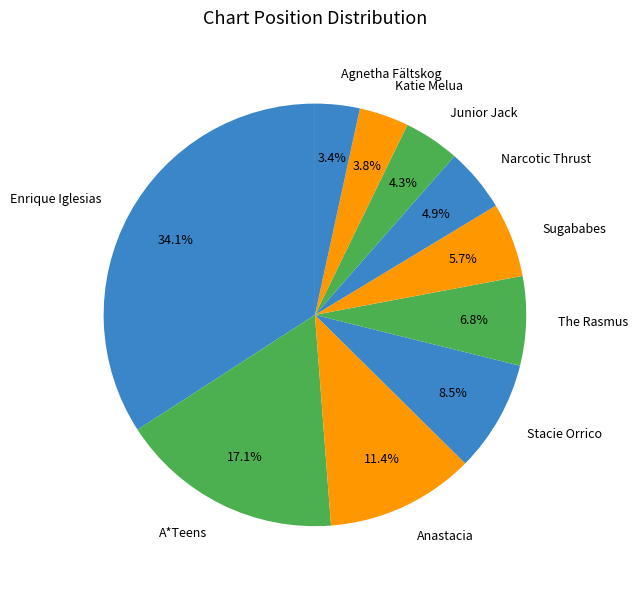

What is the largest slice in the pie chart?

Enrique Iglesias